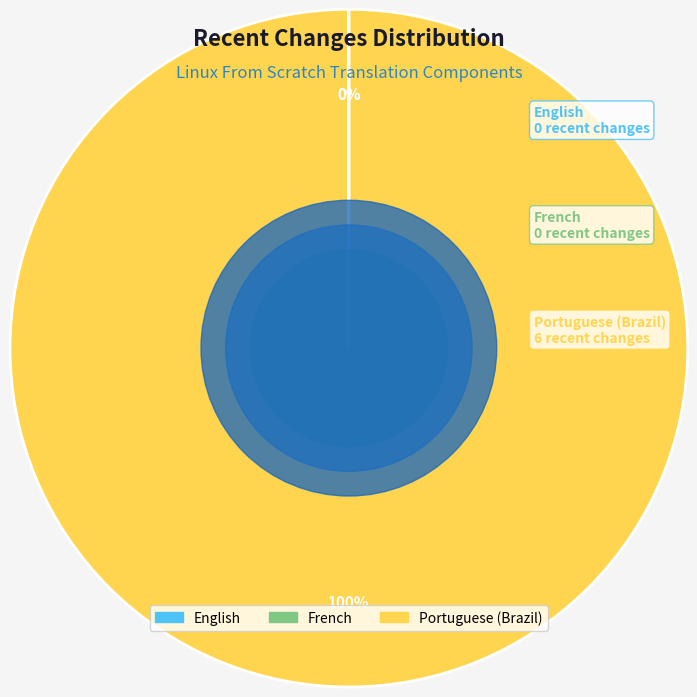

True or false: Portuguese (Brazil) accounts for 100% of the total.

True